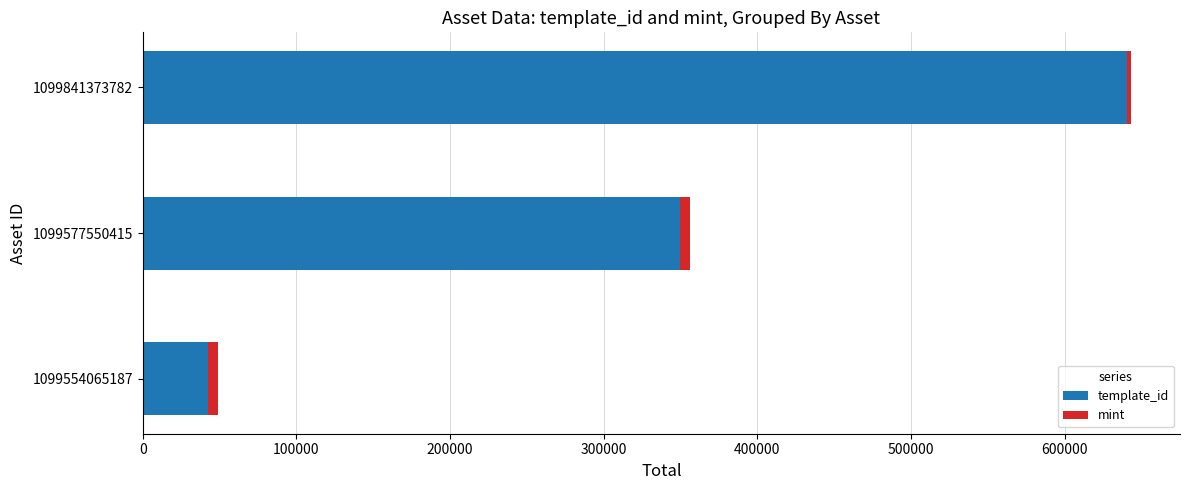

What is the minimum value for template_id?

42421